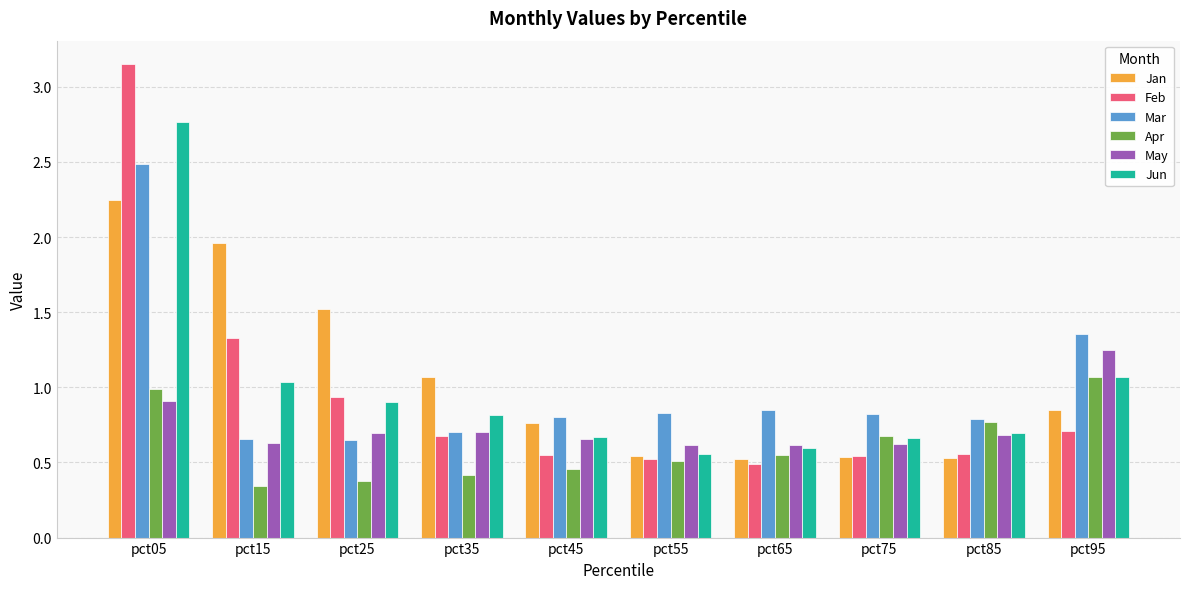

The Feb series shows 0.7 at pct95. True or false?

True